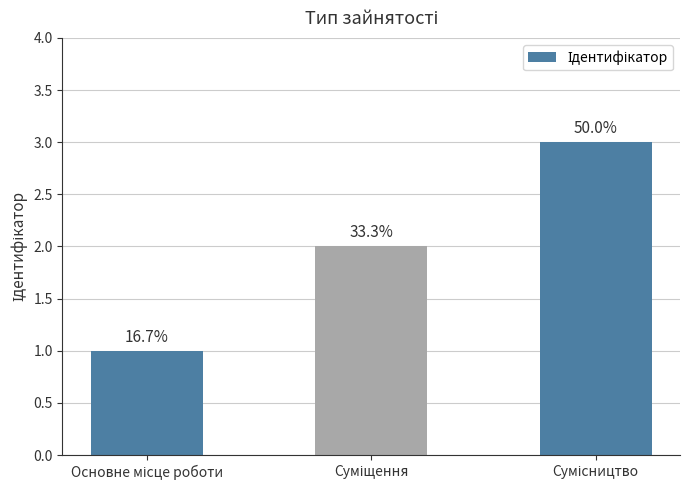

How many bars are there in total?

3